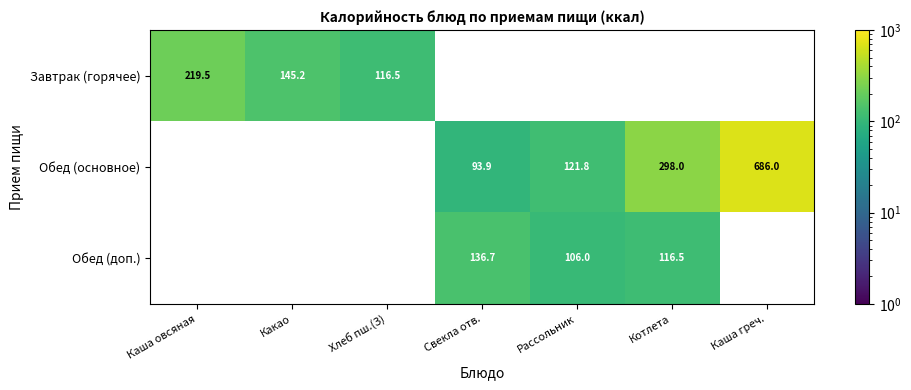

The value of Обед (доп.) at Котлета is 53.9. True or false?

False